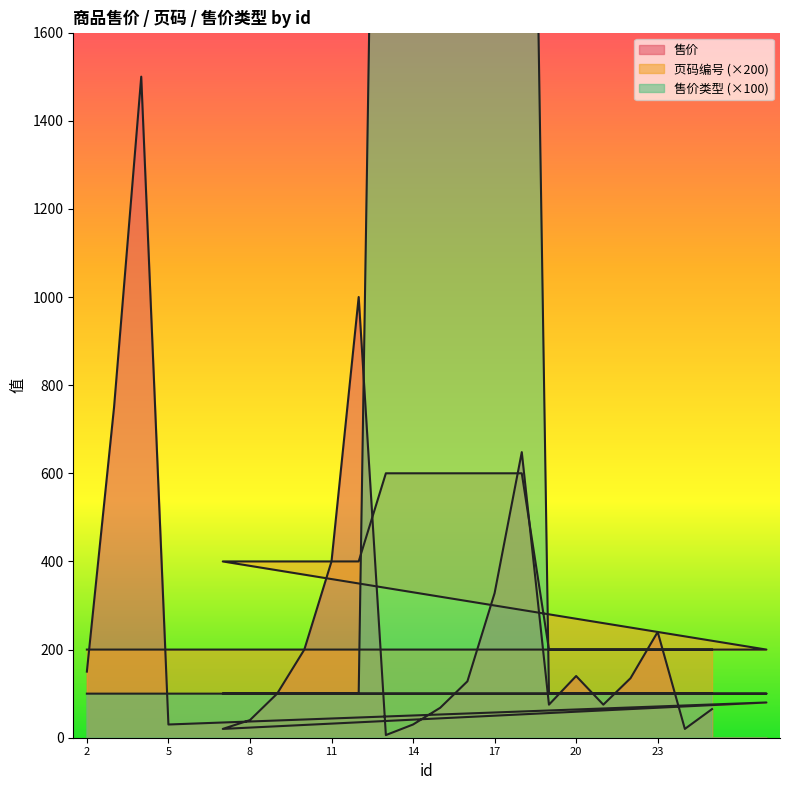

What is the value of the 售价类型 point at the 19th from the left?

100